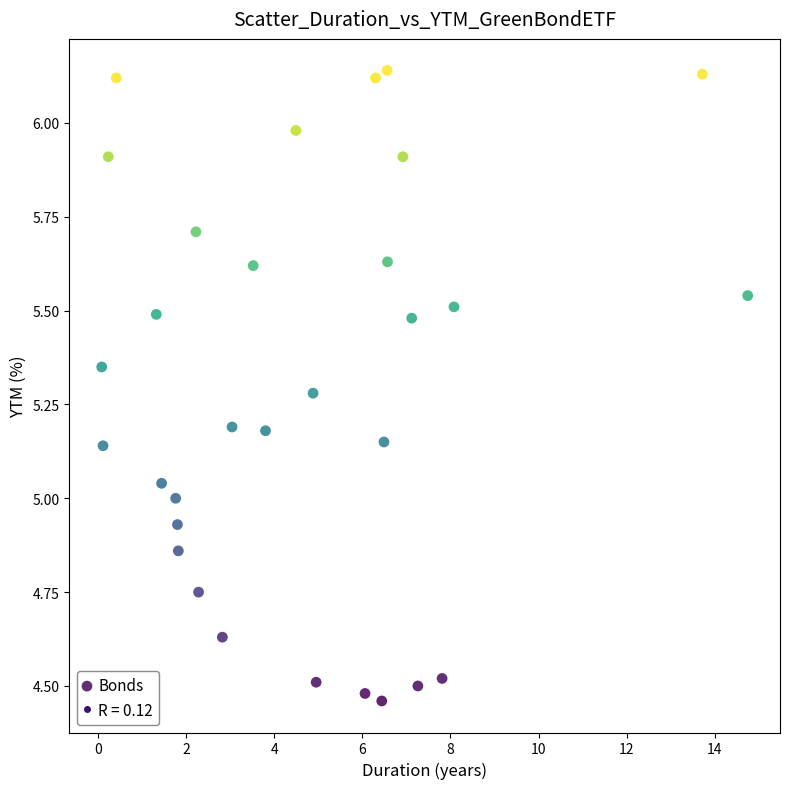

What is the range of X values (max minus min)?

14.7